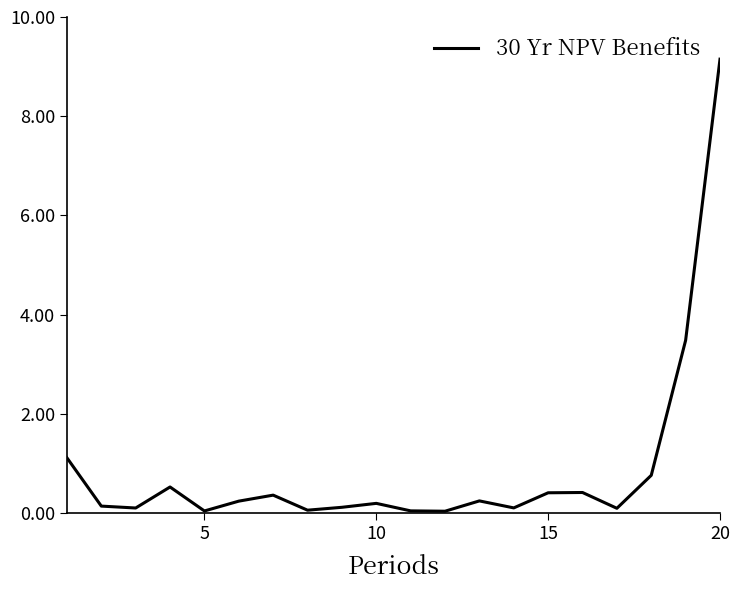

What is the difference between the maximum and minimum values?

9.1